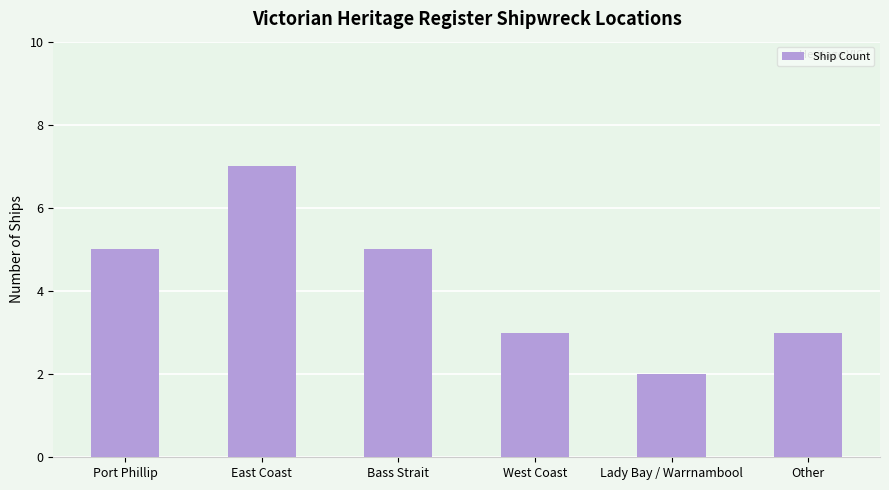

What is the difference between the maximum and minimum values?

5